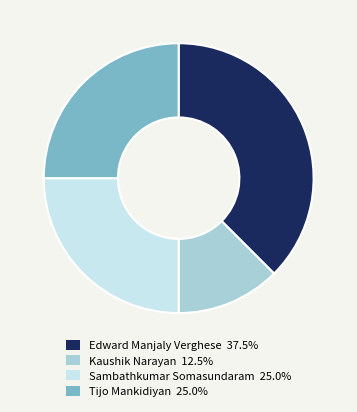

Does any single category account for the majority?

No